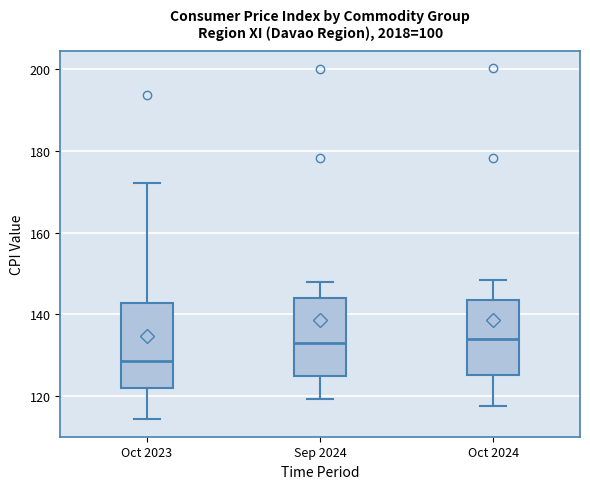

Reading left to right, read every box against the y-axis: the position of its median line, the range the box covers, and the ends of its whiskers. The values are not printed on the chart, so give them approximately, as read against the axis.

Oct 2023: median 128, box 122 to 142, whiskers 114 to 172
Sep 2024: median 132, box 126 to 144, whiskers 120 to 148
Oct 2024: median 134, box 126 to 144, whiskers 118 to 148